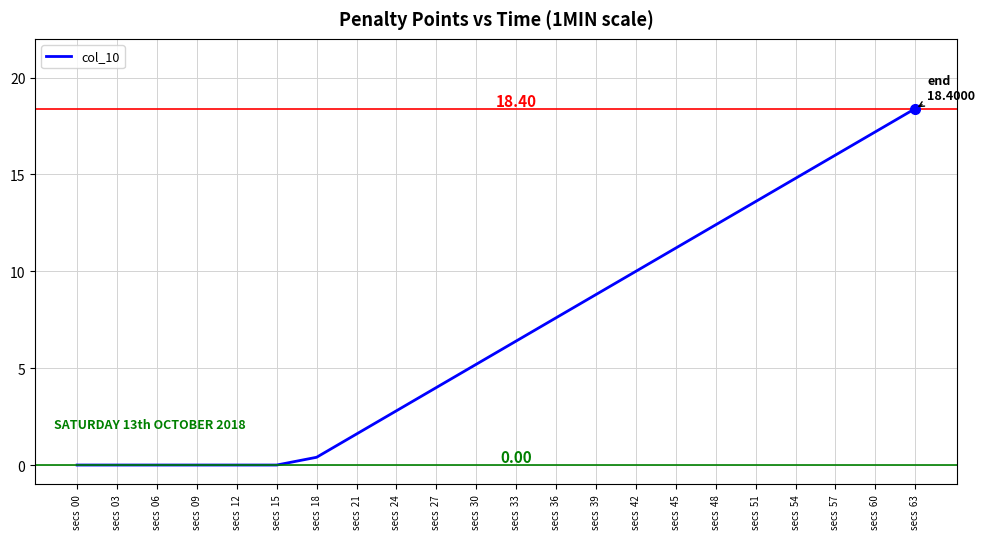

Reading left to right, extract all data points from this chart.

0.0	0.0	0.0	0.0	0.0	0.0	0.4	1.6	2.8	4.0	5.2	6.4	7.6	8.8	10.0	11.2	12.4	13.6	14.8	16.0	17.2	18.4